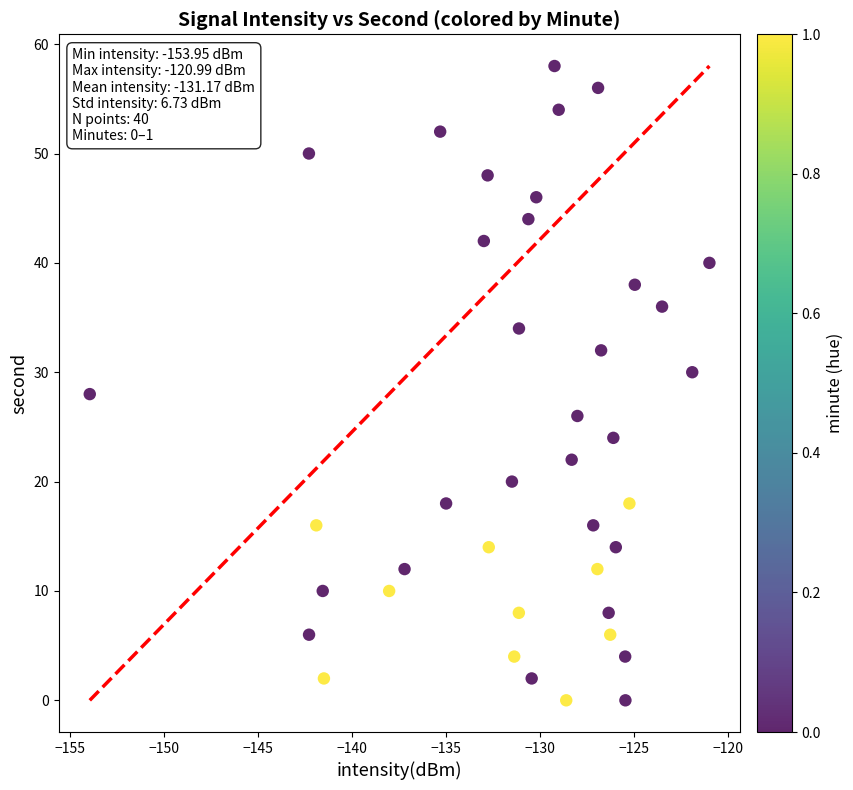

What is the range of Y values (max minus min)?

58